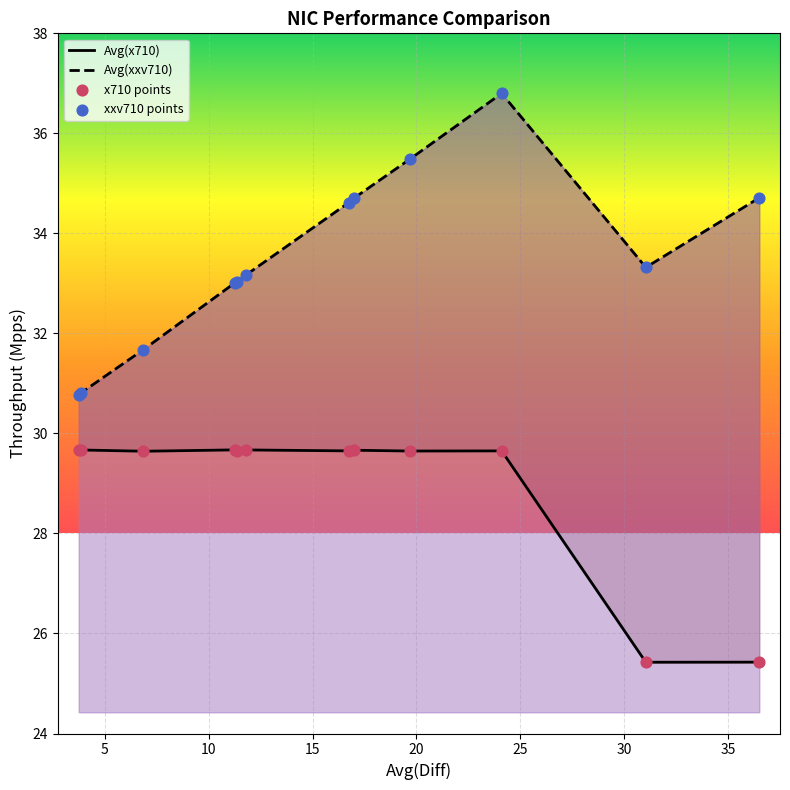

At how many categories does at least one series exceed 25?

12